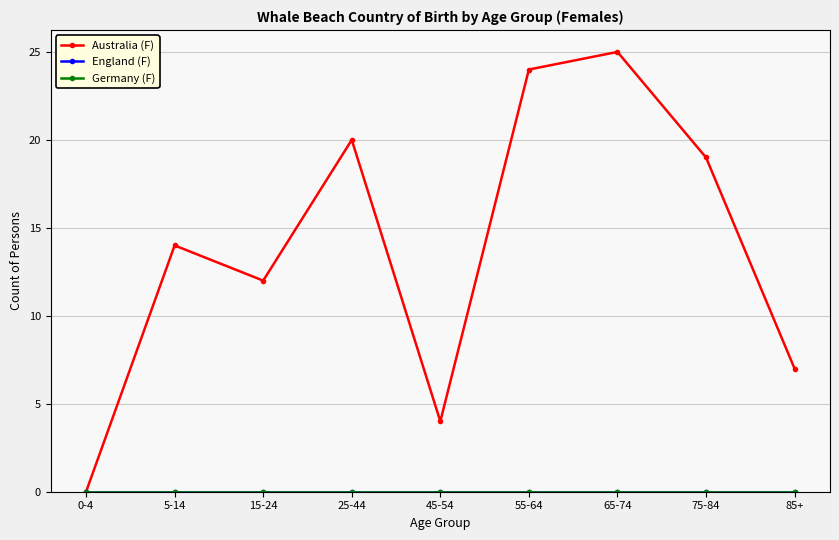

True or false: Germany (F) and England (F) intersect in this chart.

False